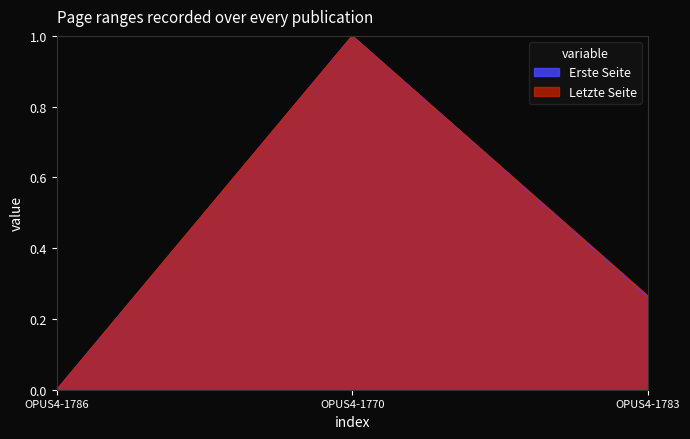

Which has a higher value, OPUS4-1783 or OPUS4-1786?

OPUS4-1783